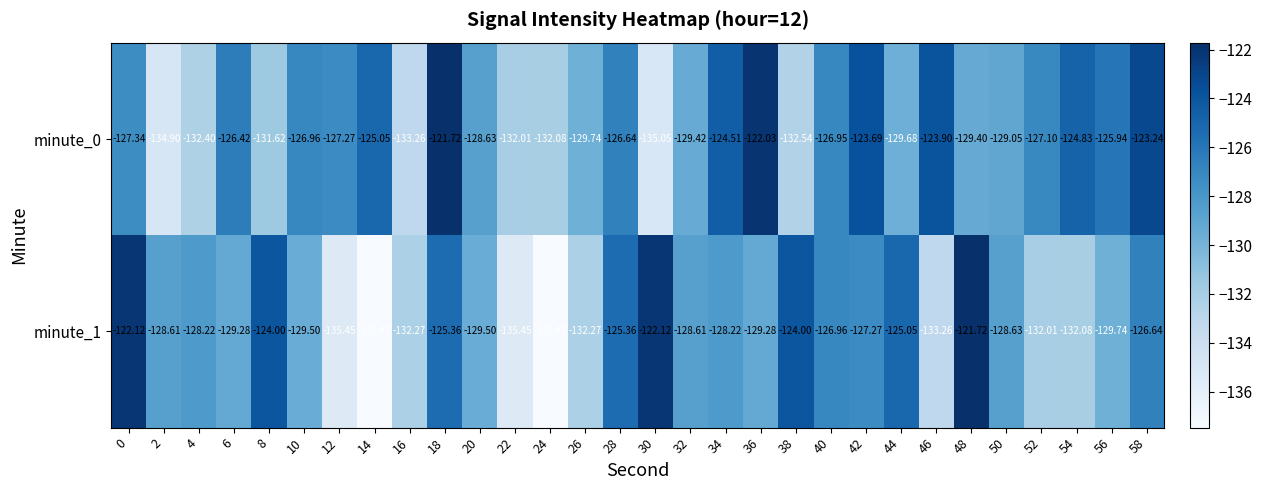

Is the value of minute_0 at 40 greater than the value of minute_1 at 36?

Yes